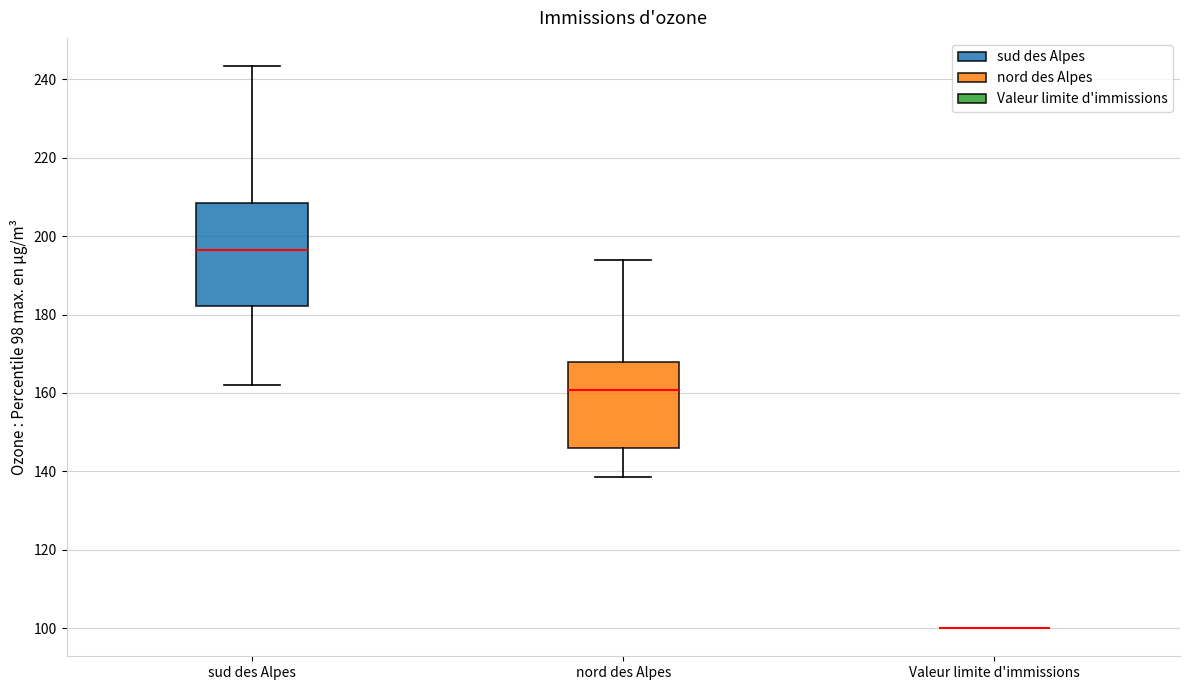

Reading left to right, transcribe this box plot: for each box, give where its median line is, the range the box spans, and where its two whiskers end, as read against the y-axis. The values are not printed on the chart, so give them approximately, as read against the axis.

sud des Alpes: median 196, box 182 to 208, whiskers 162 to 244
nord des Alpes: median 160, box 146 to 168, whiskers 138 to 194
Valeur limite d'immissions: box collapsed to a line at 100, whiskers 100 to 100